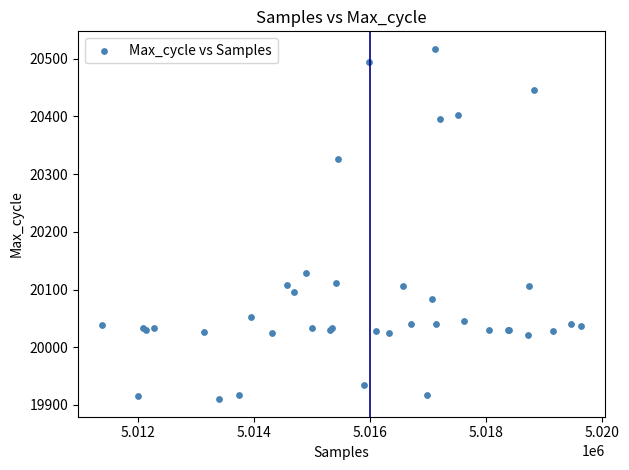

What Y value in the scatter plot is closest to 20213?

20129